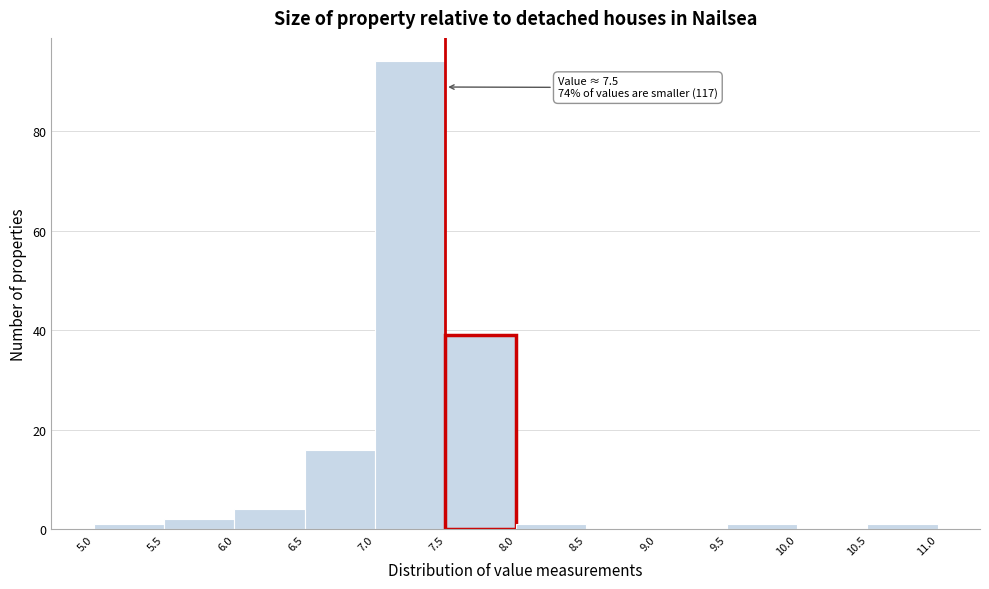

Which range on the x-axis has the tallest bar?

7.0 to 7.5